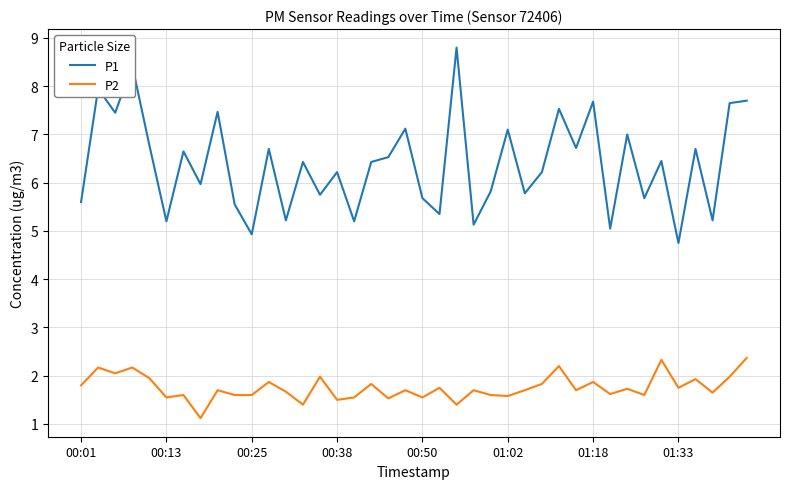

Which series has the widest spread of values?

P1